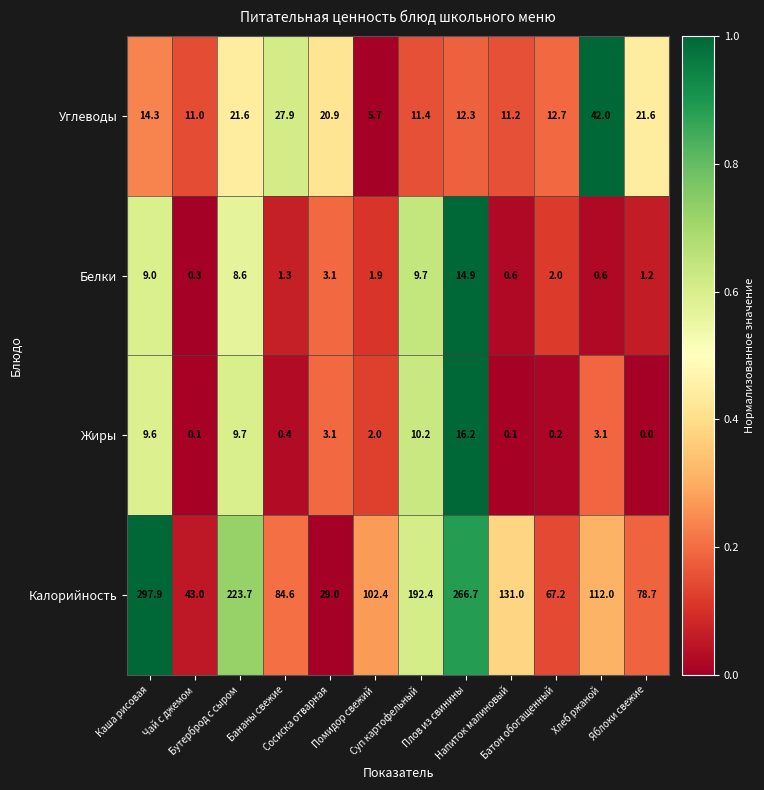

Which series has the largest total across all categories?

Калорийность